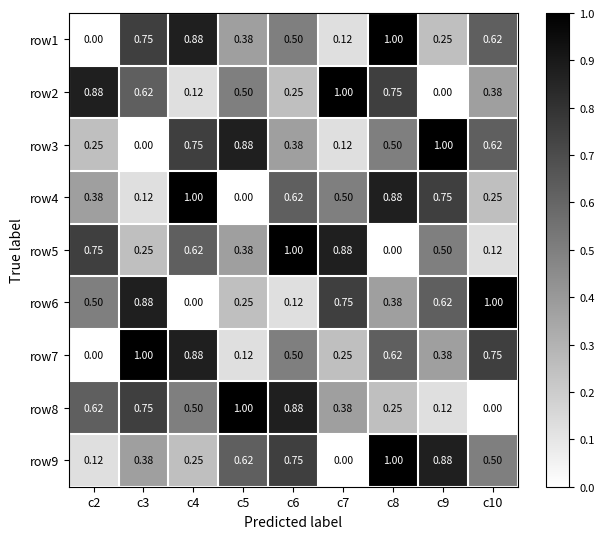

Is the value of row8 at c5 greater than the value of row9 at c2?

Yes